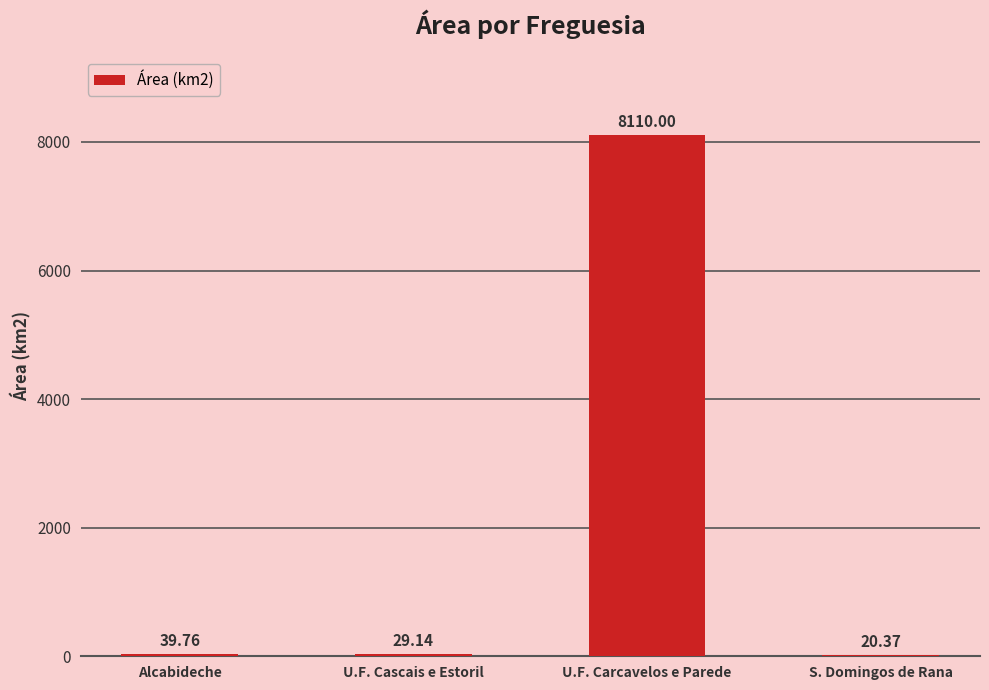

What is the change in value from U.F. Cascais e Estoril to S. Domingos de Rana?

-8.8